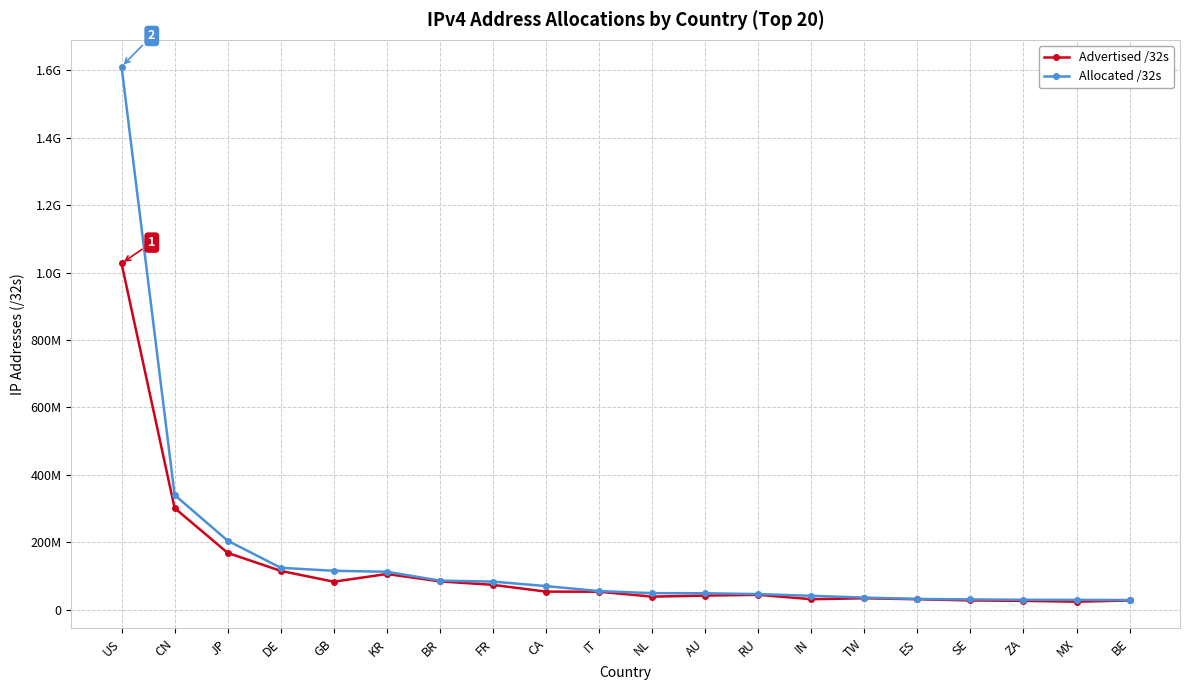

Rank the series by their maximum value, from lowest to highest.

Advertised /32s, Allocated /32s